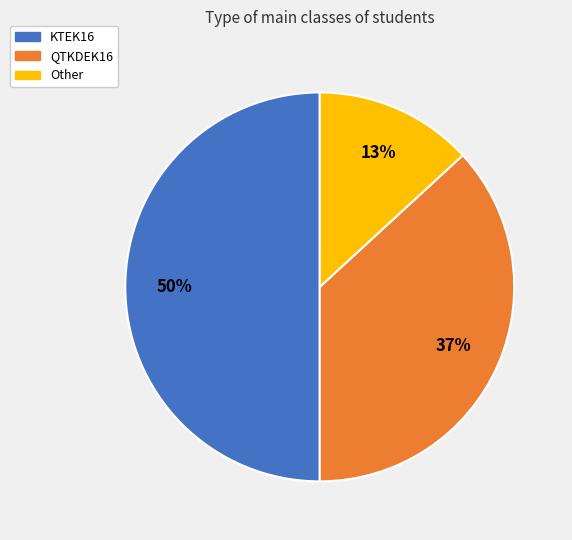

Do KTEK16 and Other together represent more than half of the pie?

Yes